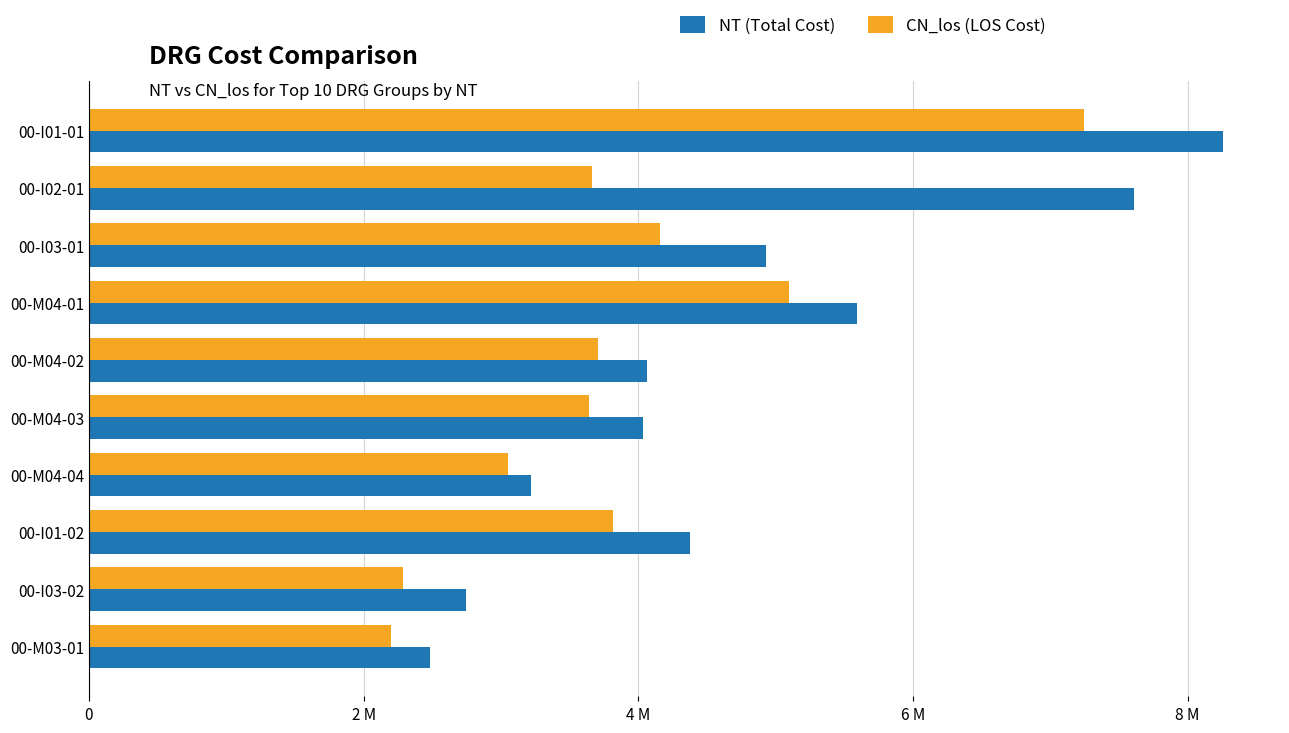

List the series in order of their overall mean, highest first.

NT (Total Cost), CN_los (LOS Cost)